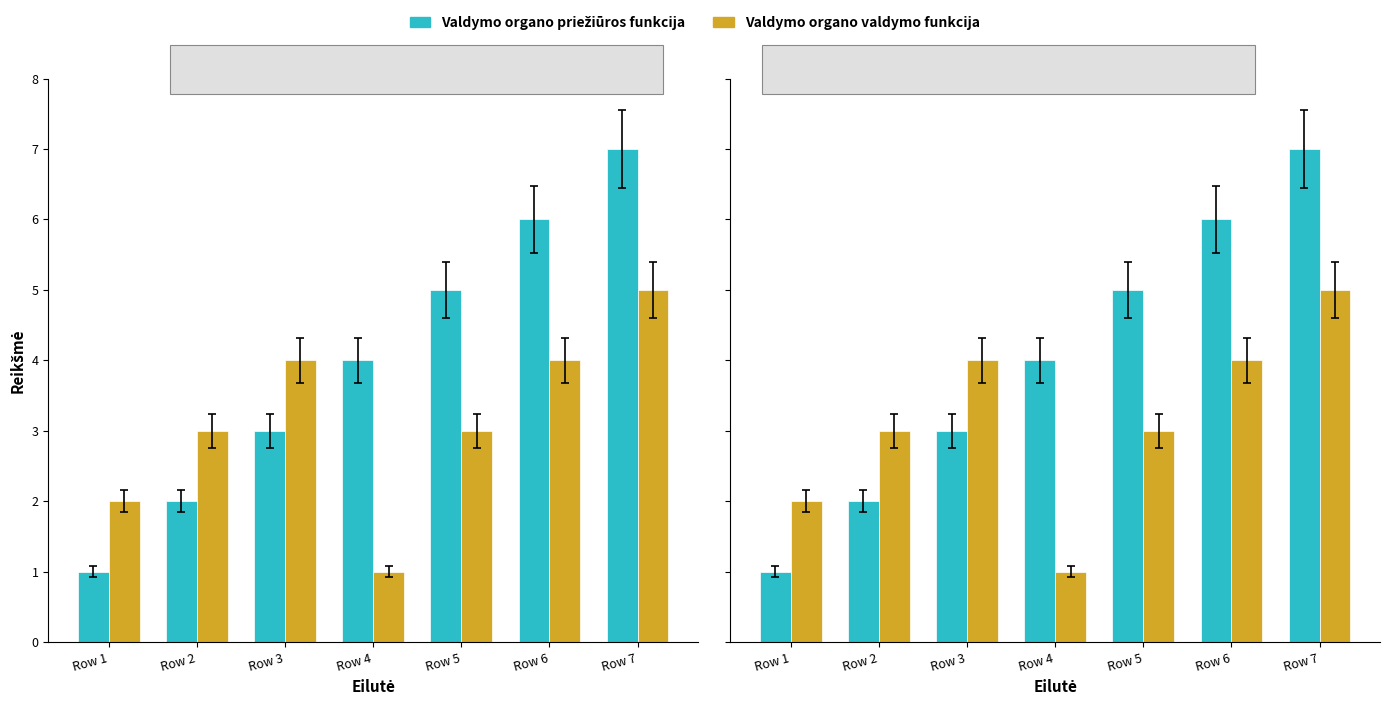

What is the minimum value for Valdymo organo priežiūros funkcija?

1